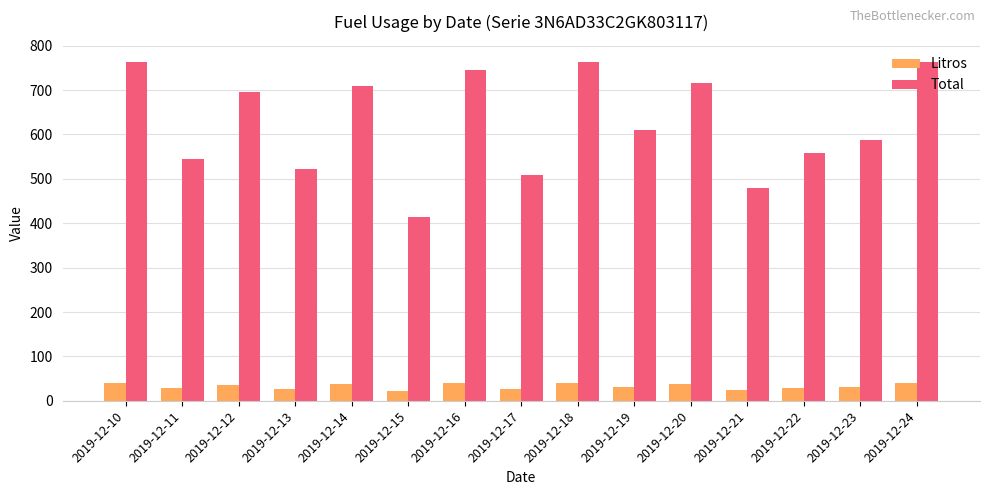

At how many categories does at least one series exceed 205?

15